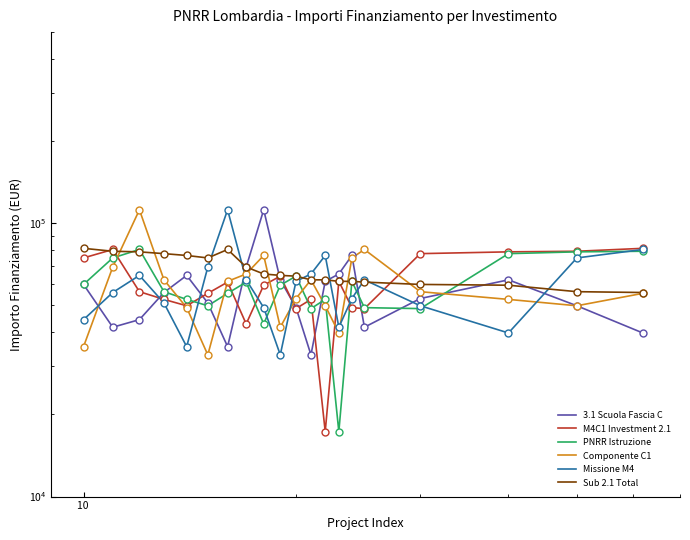

How many lines are shown in the chart?

6